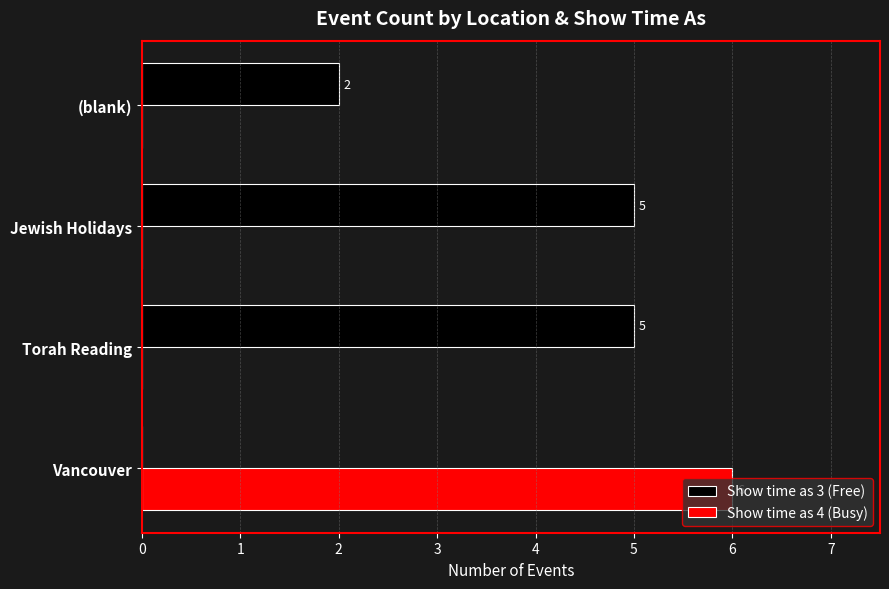

What are all the series names shown in the legend?

Show time as 3 (Free), Show time as 4 (Busy)